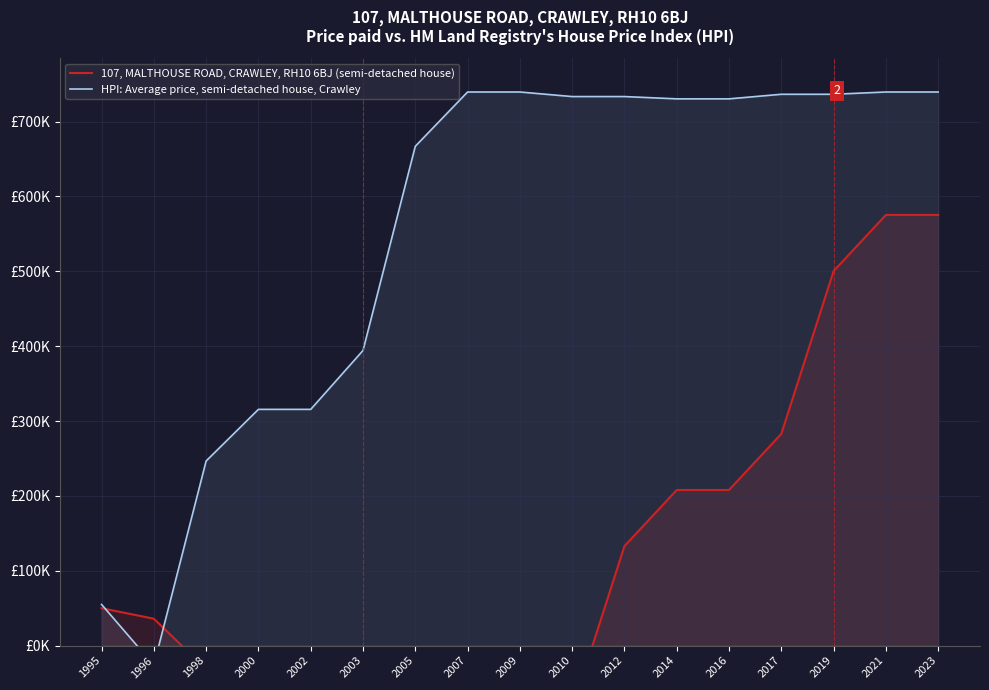

Reading right to left, transcribe all the data shown in this chart.

107, MALTHOUSE ROAD, CRAWLEY, RH10 6BJ (semi-detached house): 2023=575342.1	2021=575342.1	2019=500353.5	2017=282853.5	2016=207899.2	2014=207899.2	2012=132910.6	2010=-84589.4	2009=-159543.7	2007=-159543.7	2005=-138574.0	2003=-71074.0	2002=-54635.1	2000=-54635.1	1998=-31547.7	1996=35952.3	1995=50000.0
HPI: Average price, semi-detached house, Crawley: 2023=739603.6	2021=739603.6	2019=736549.5	2017=736549.5	2016=730442.0	2014=730442.0	2012=733496.2	2010=733496.2	2009=739603.6	2007=739603.6	2005=667062.8	2003=394264.8	2002=315620.4	2000=315620.4	1998=246669.4	1996=-26128.6	1995=55000.0